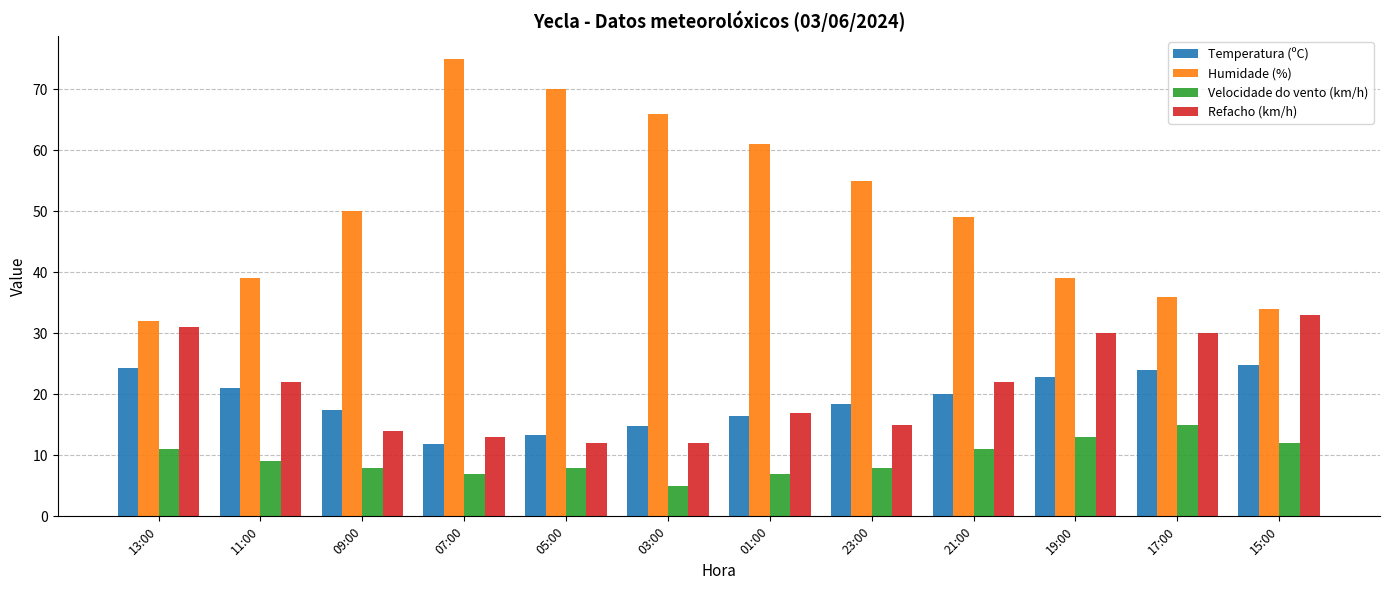

What is the total value across all series at 23:00?

96.4